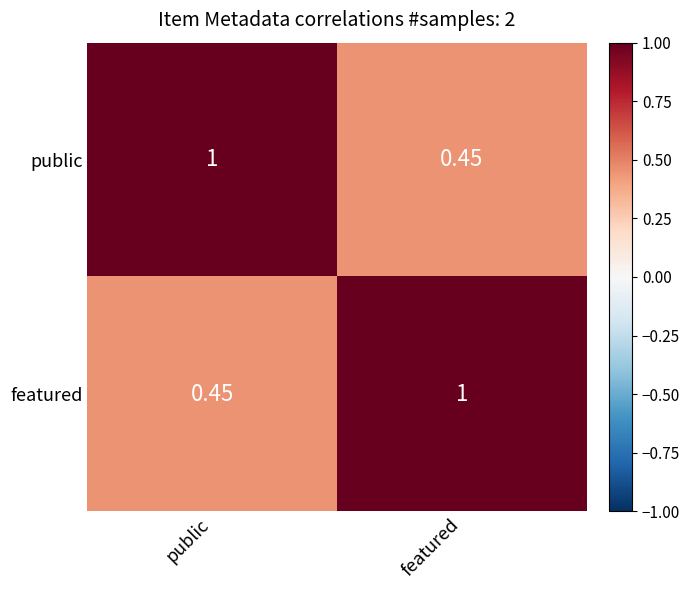

At which label does public reach its minimum?

featured